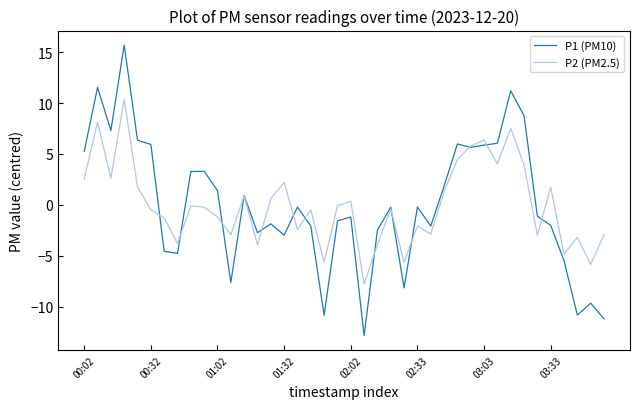

Is this an area chart (filled region under the line)?

No